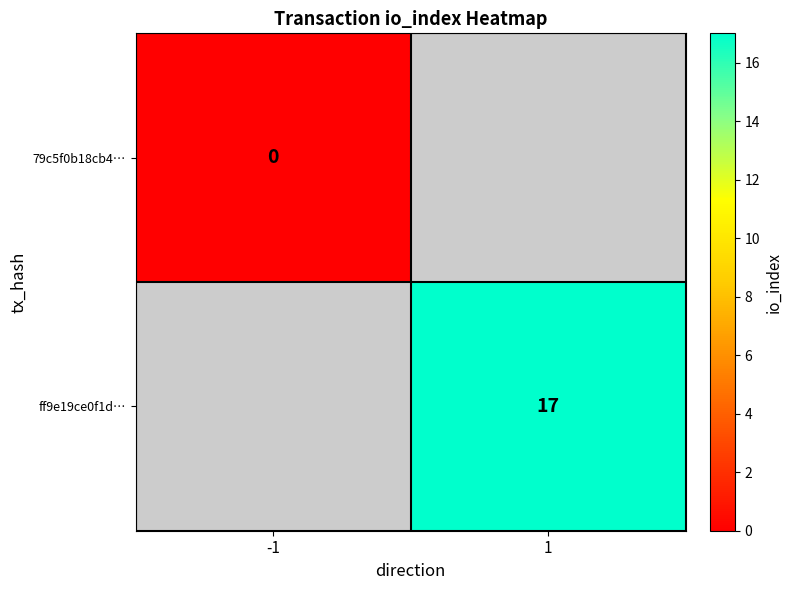

The ff9e19ce0f1d… series shows 6 at 1. True or false?

False